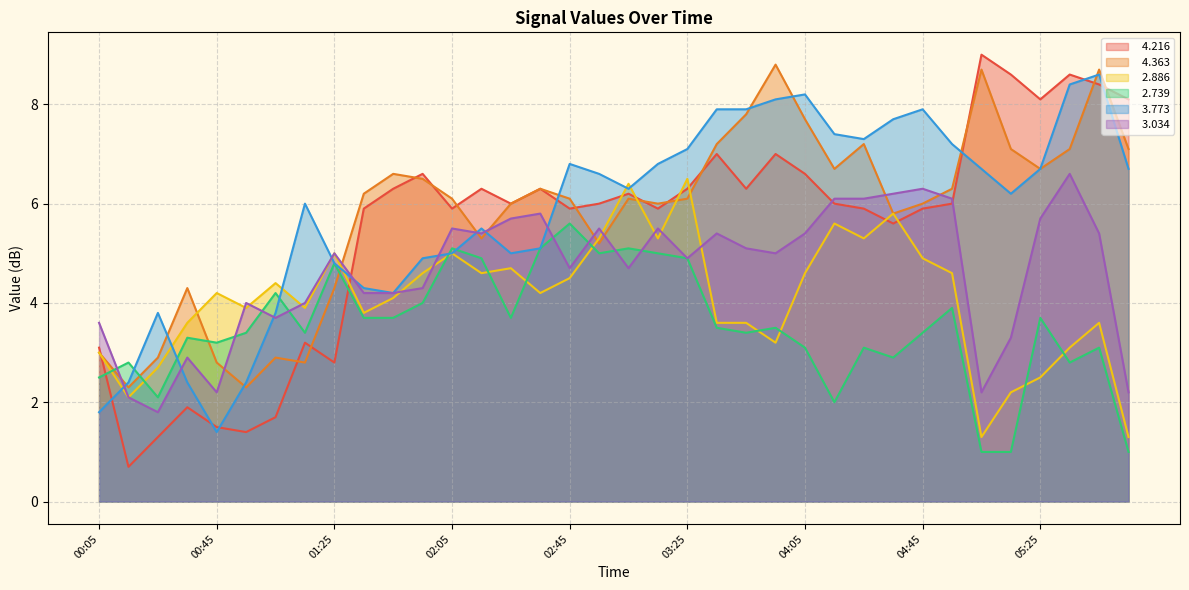

Between 00:25 and 04:35, which is larger?

04:35